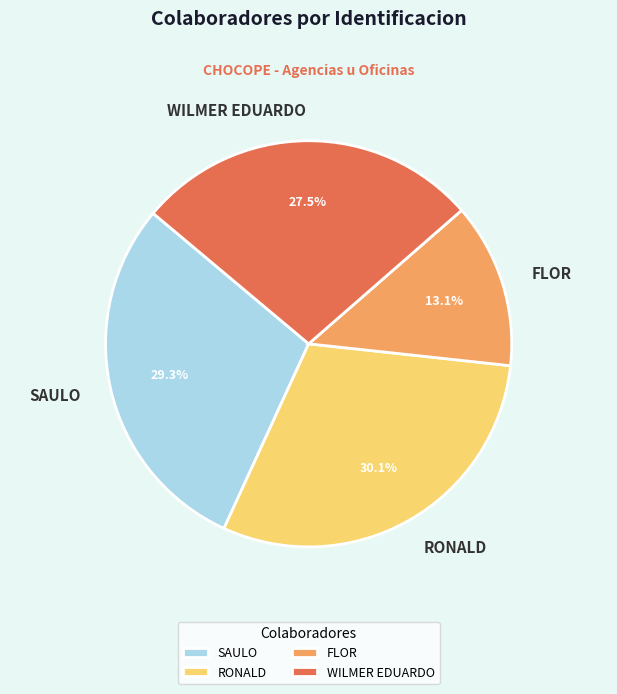

Which category has the smallest portion of the pie?

FLOR